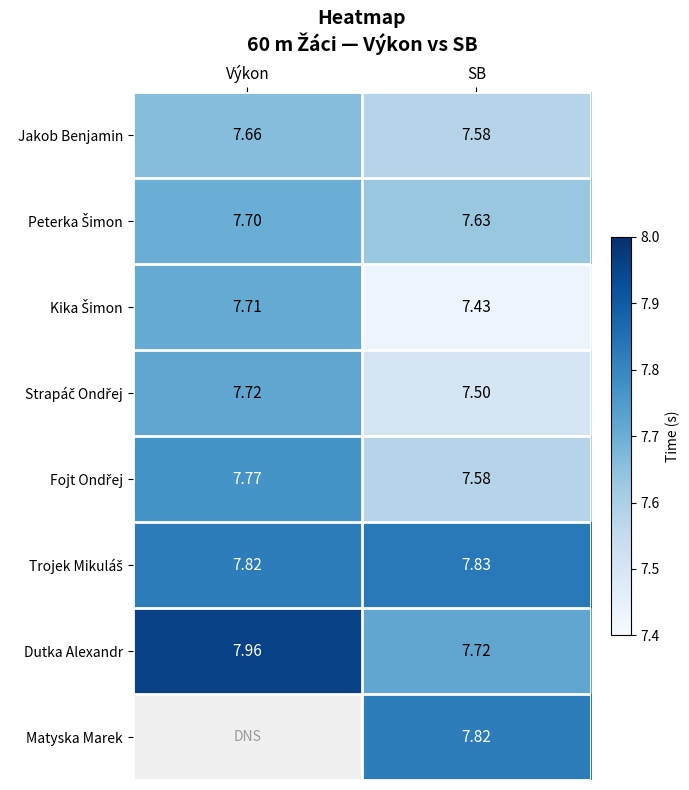

At how many categories does at least one series exceed 7?

2